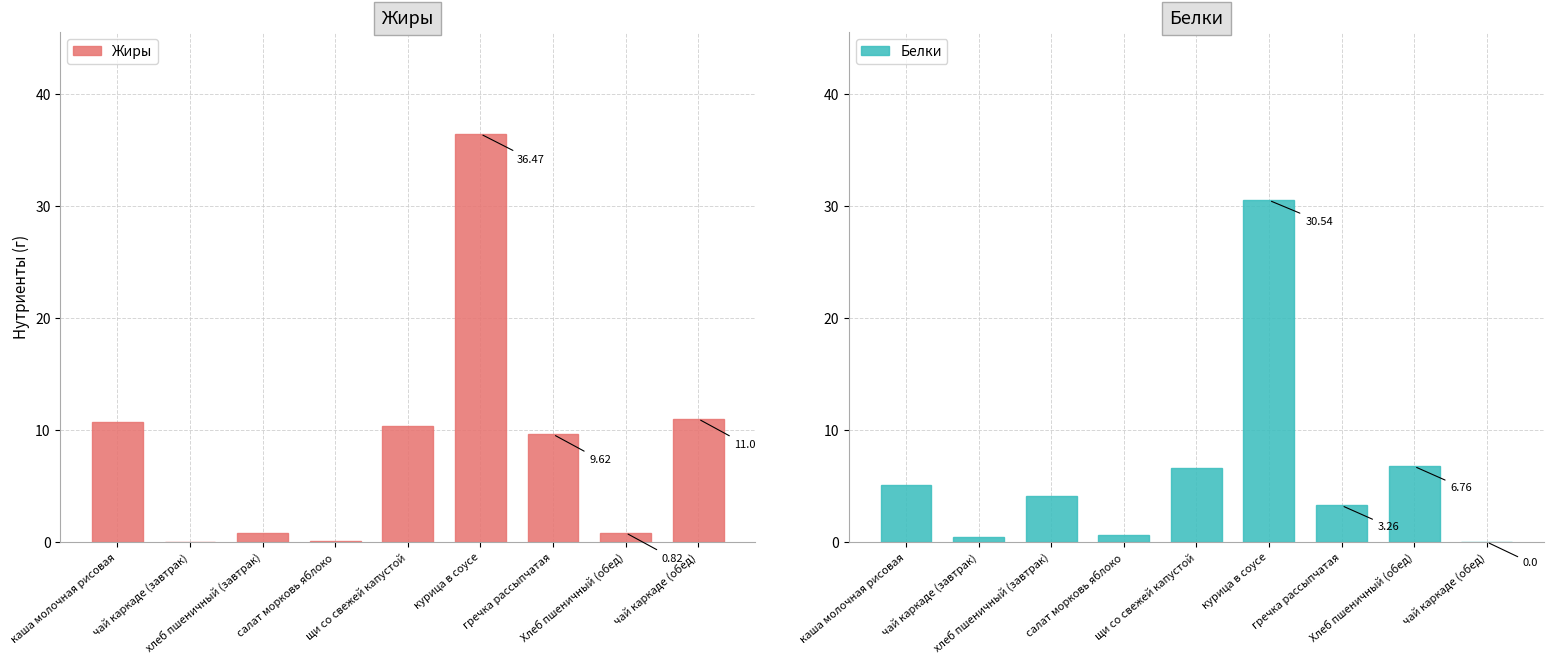

Reading left to right, list all the values displayed in this chart.

Жиры: 10.7	0.0	0.8	0.1	10.4	36.5	9.6	0.8	11.0
Белки: 5.1	0.4	4.1	0.6	6.6	30.5	3.3	6.8	0.0